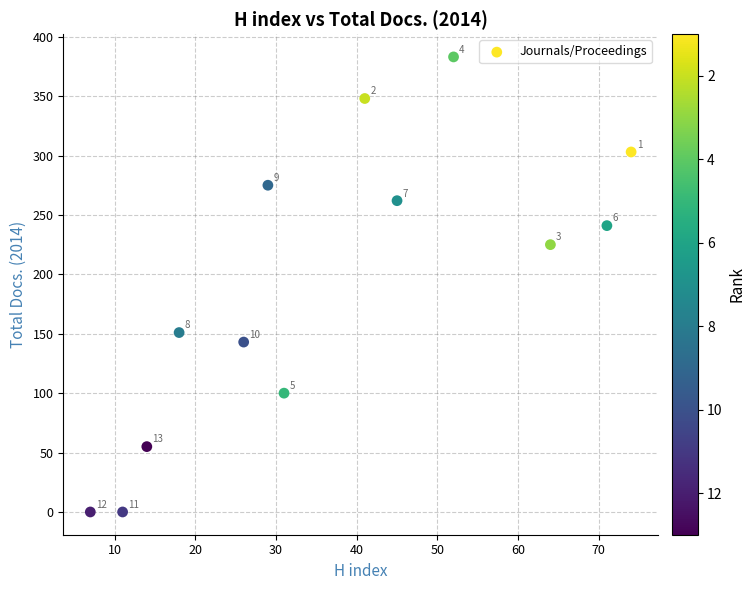

What Y value in the scatter plot is closest to 191?

225